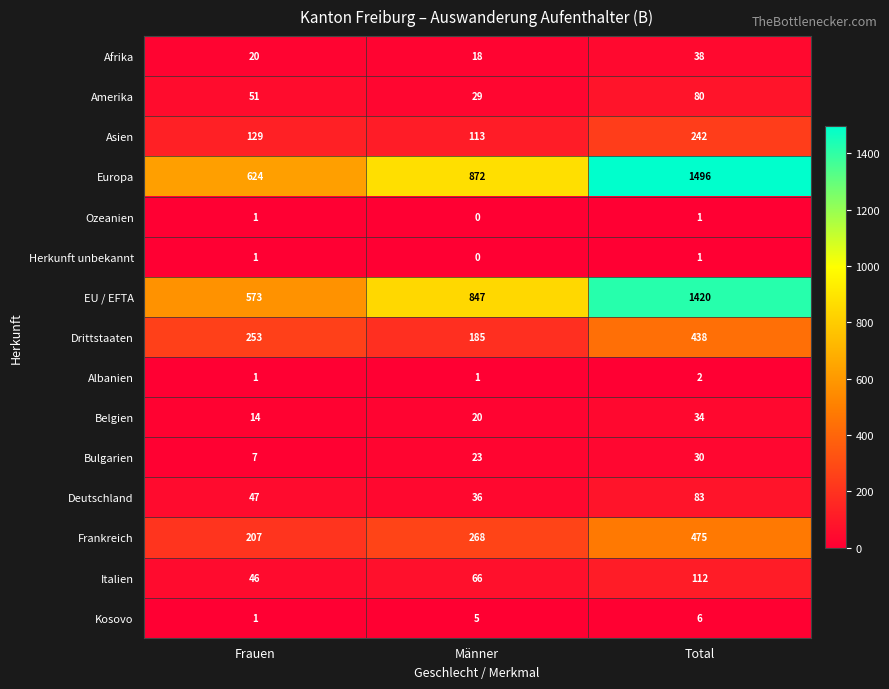

What is the sum of the Drittstaaten values at Frauen and Total?

691